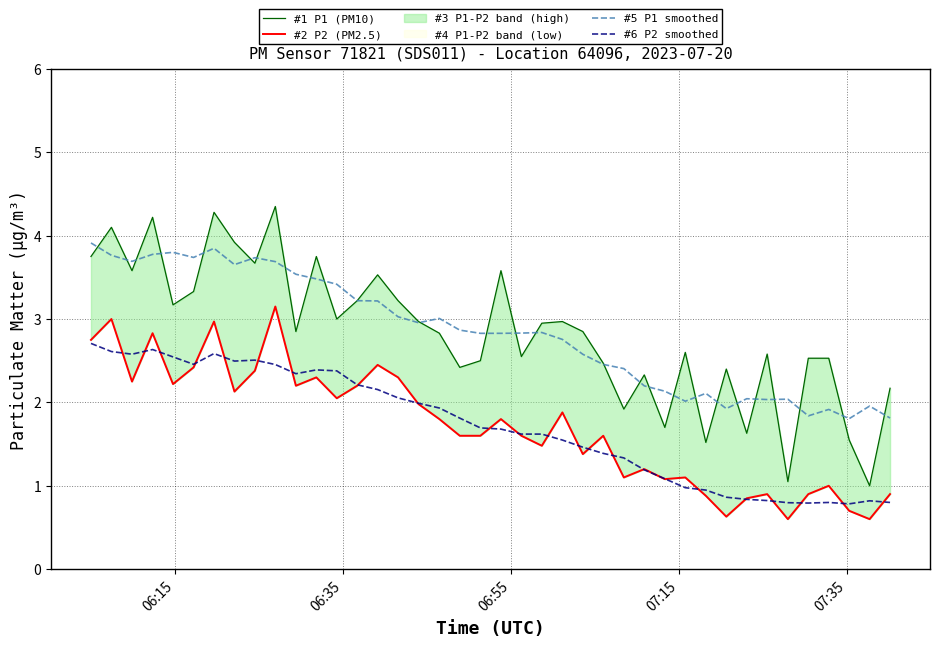

True or false: #5 P1 smoothed and #6 P2 smoothed intersect in this chart.

False